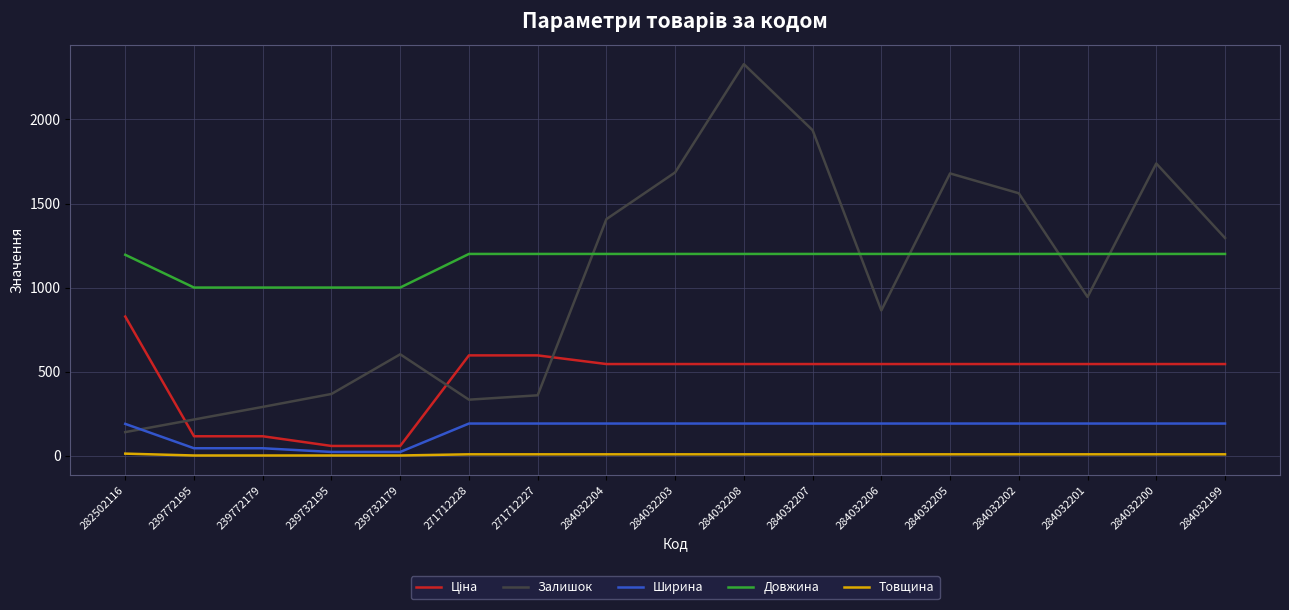

How many lines are shown in the chart?

5